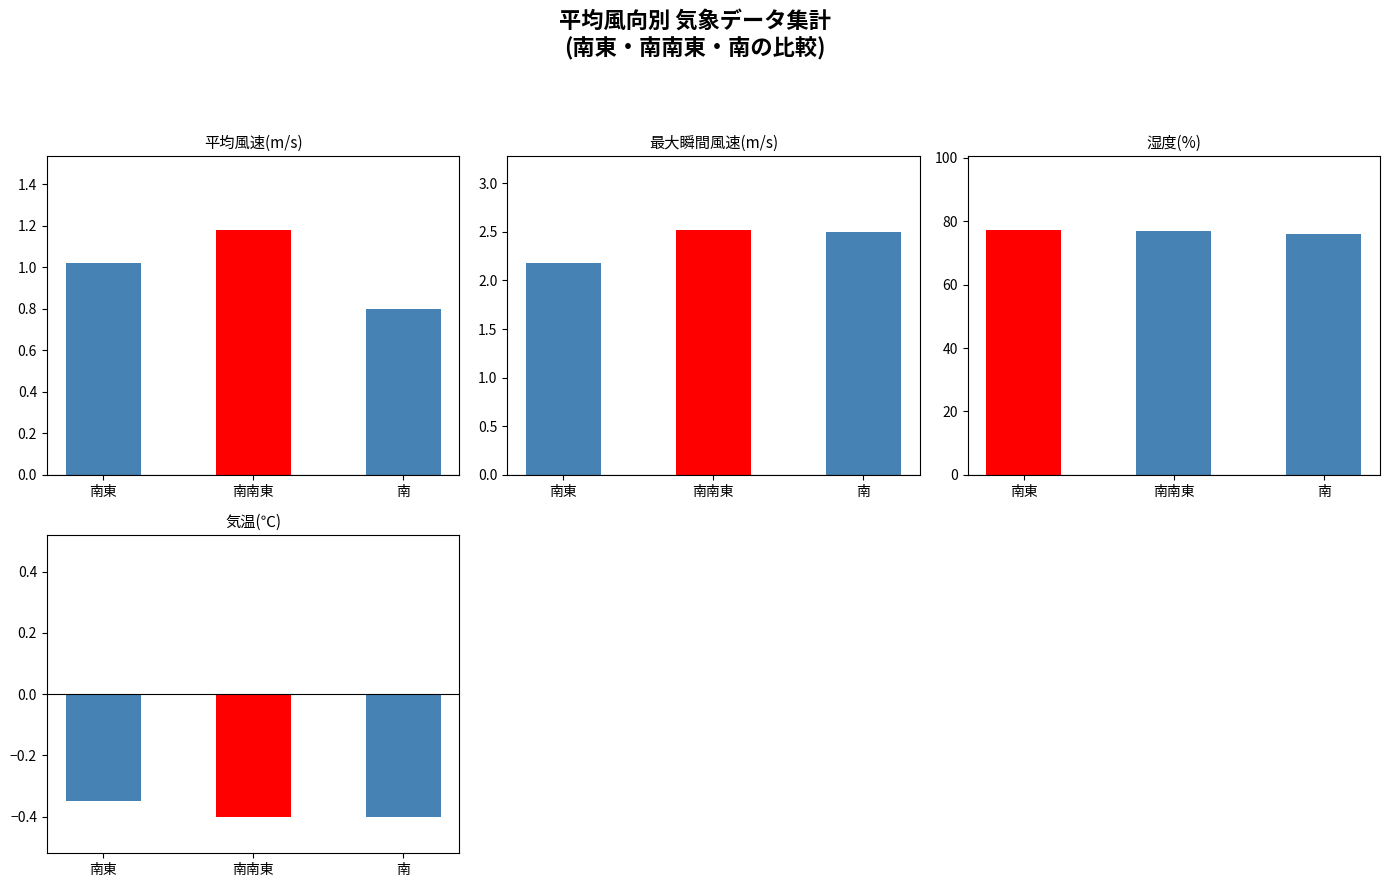

At which label is 気温(℃) closest to 0?

南東